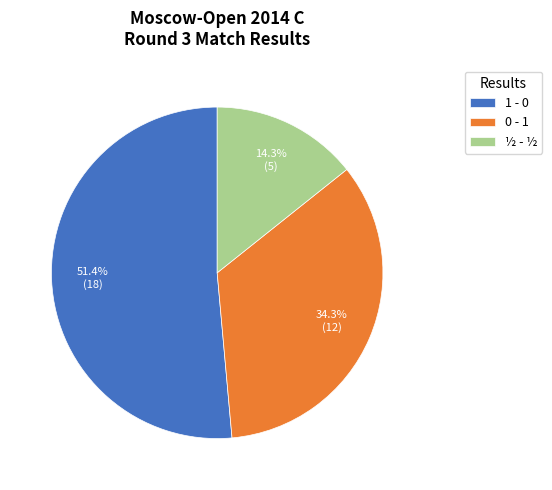

Combined, do ½ - ½ and 0 - 1 account for over 50%?

No